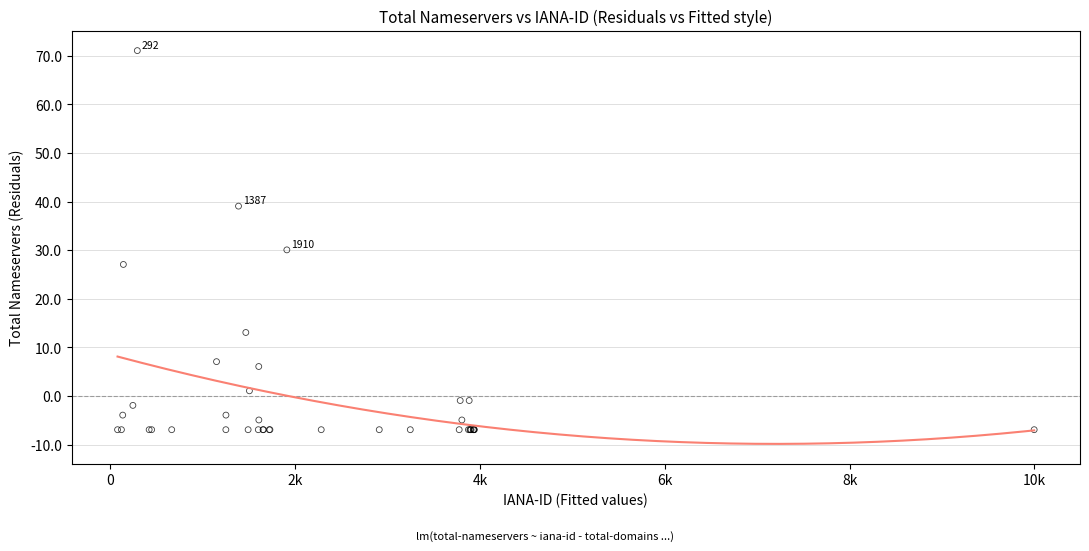

What Y value in the scatter plot is closest to 32?

30.1